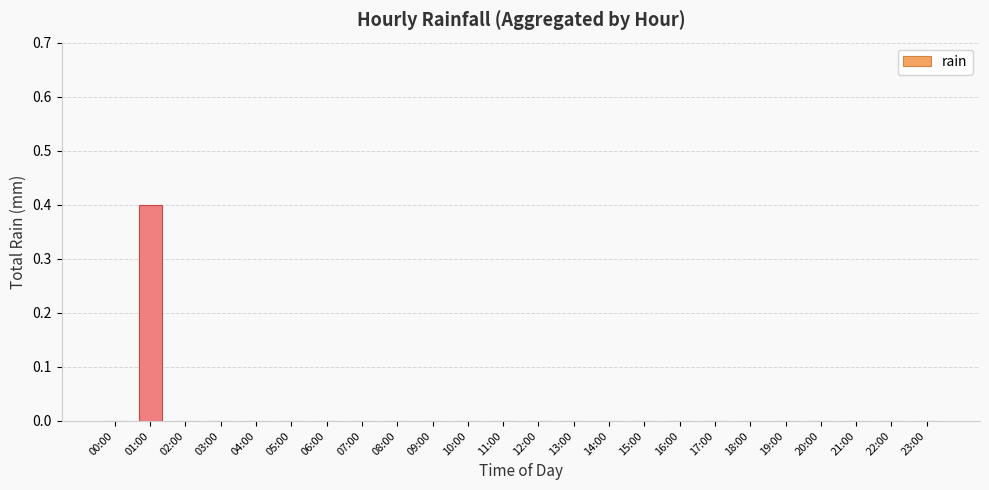

Count the number of data series in this chart.

1